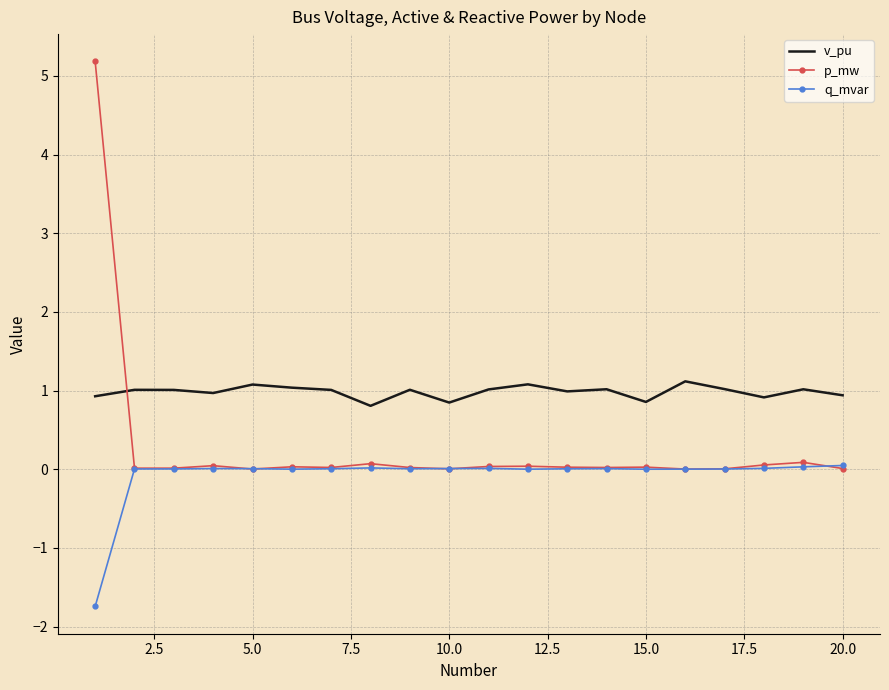

Which series ends up on top after the final intersection of v_pu and p_mw?

v_pu